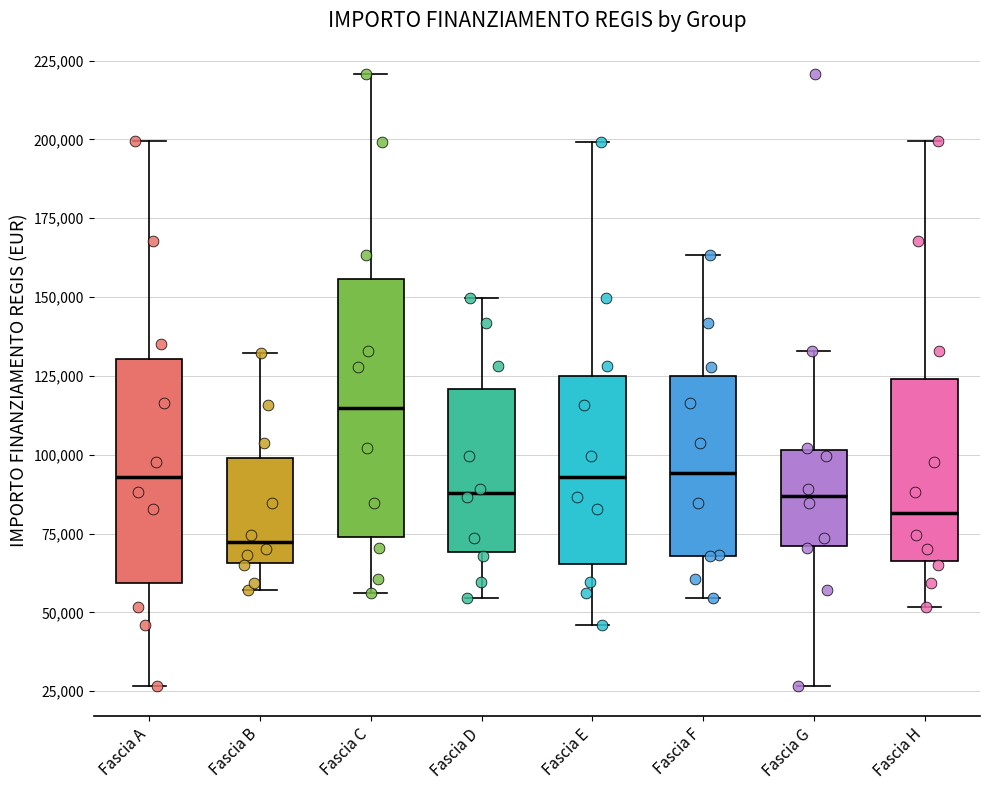

Which box's median line is the highest?

Fascia C